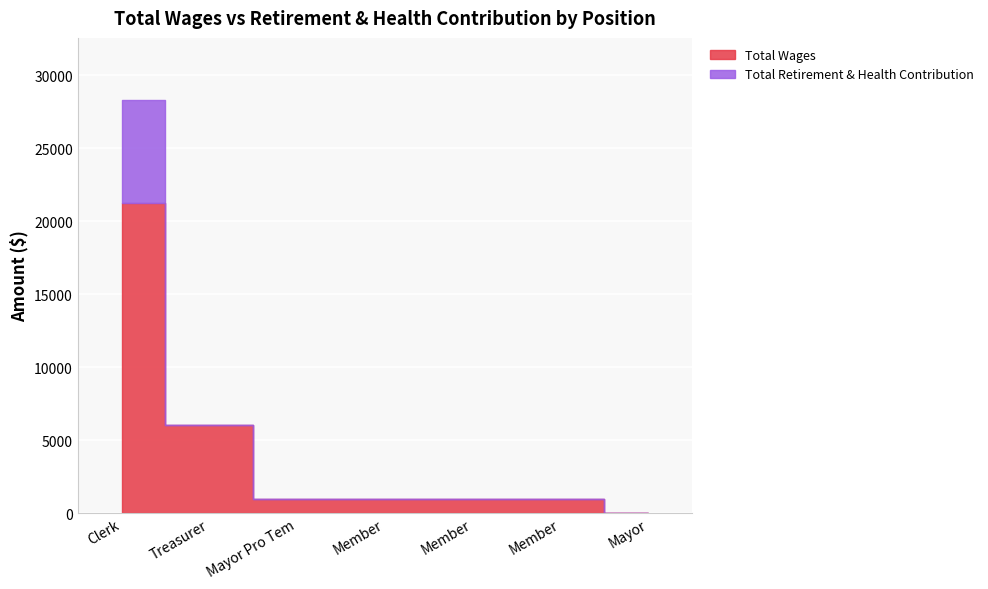

At which category is the sum across all series the highest?

Clerk